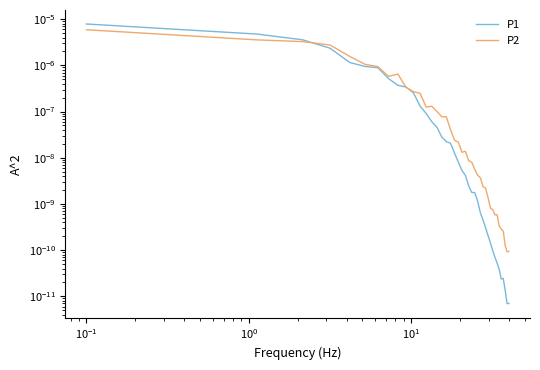

Which series has the widest spread of values?

P1